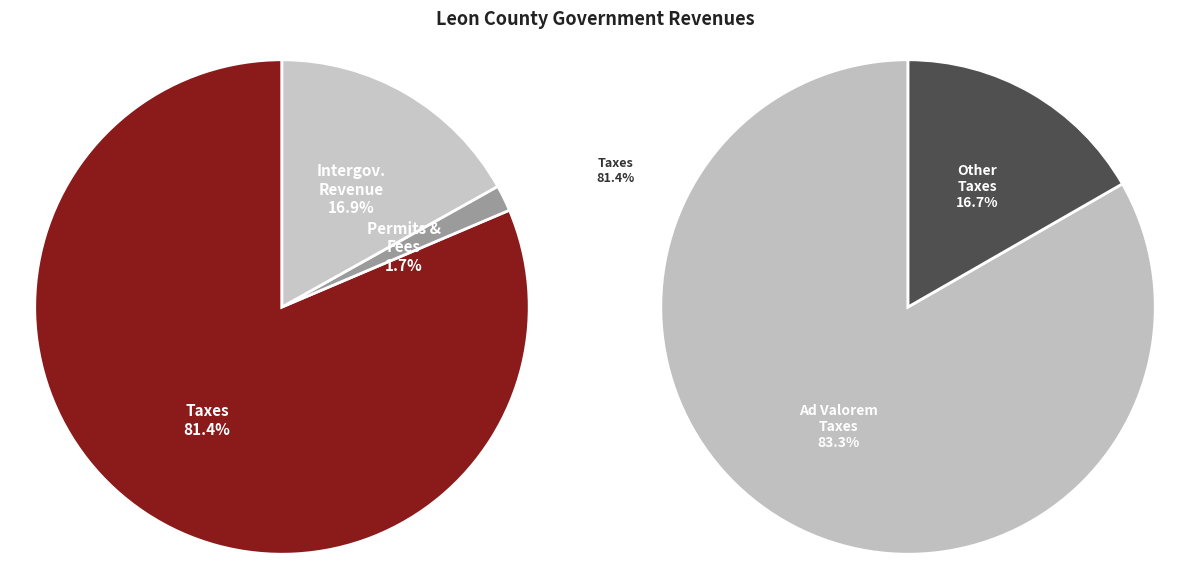

What portion of the pie excludes Permits, Fees, and Special Assessments?

98.3%